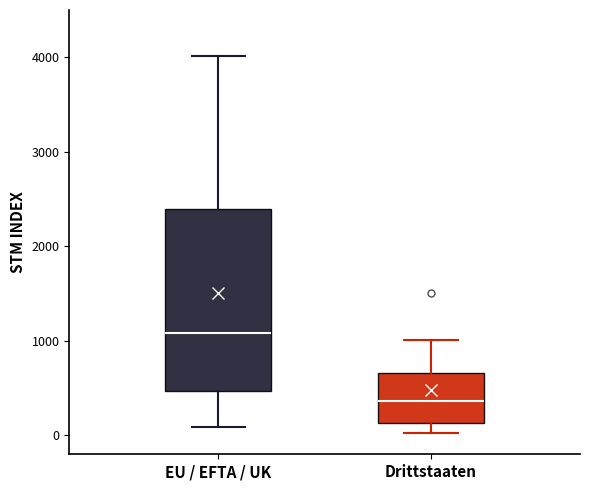

Comparing the boxes themselves (not the whiskers), which one is the tallest?

EU / EFTA / UK